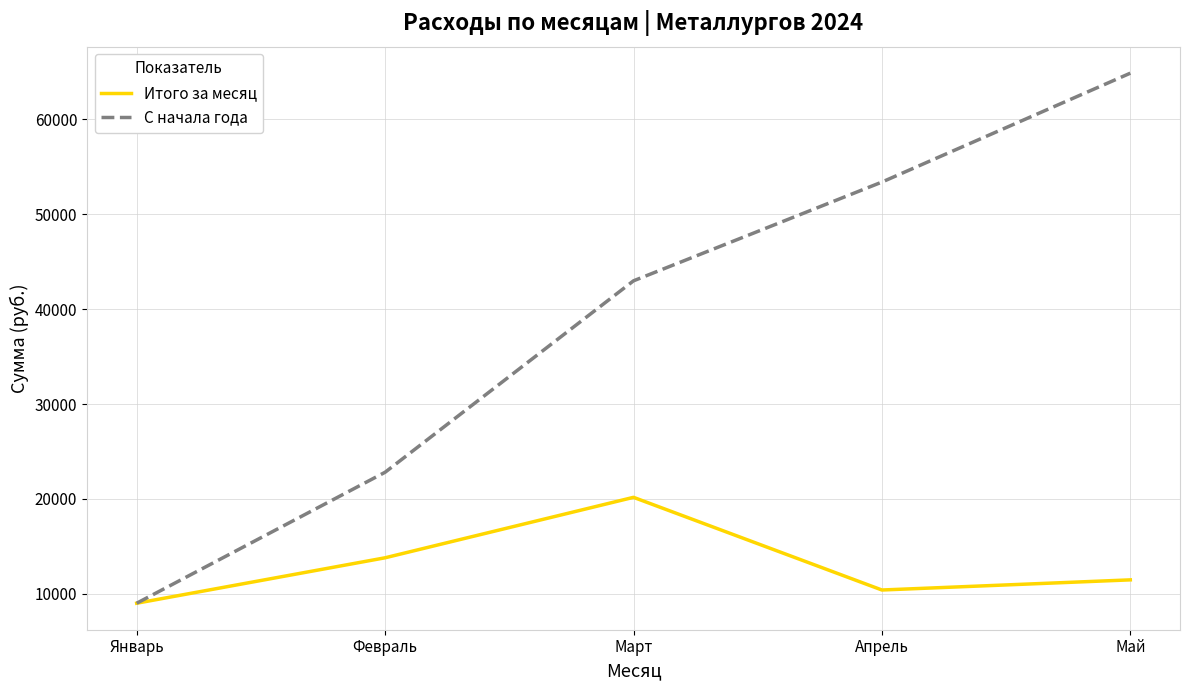

True or false: С начала года has a value of 23621.0 at Апрель.

False